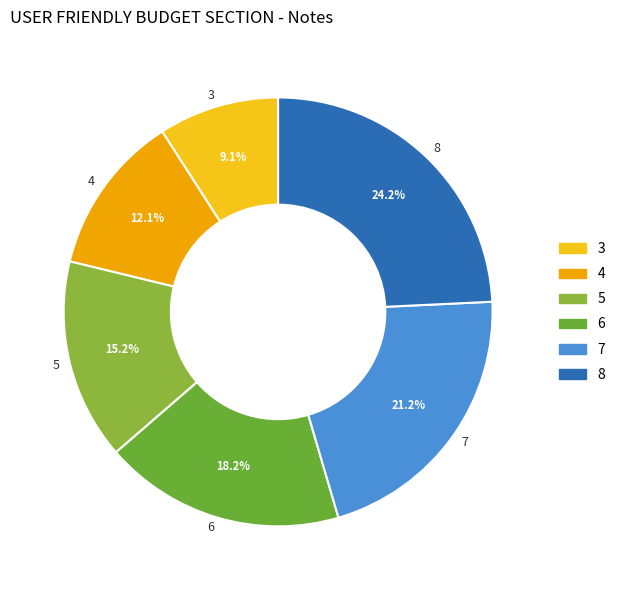

Count the number of slices in the pie.

6